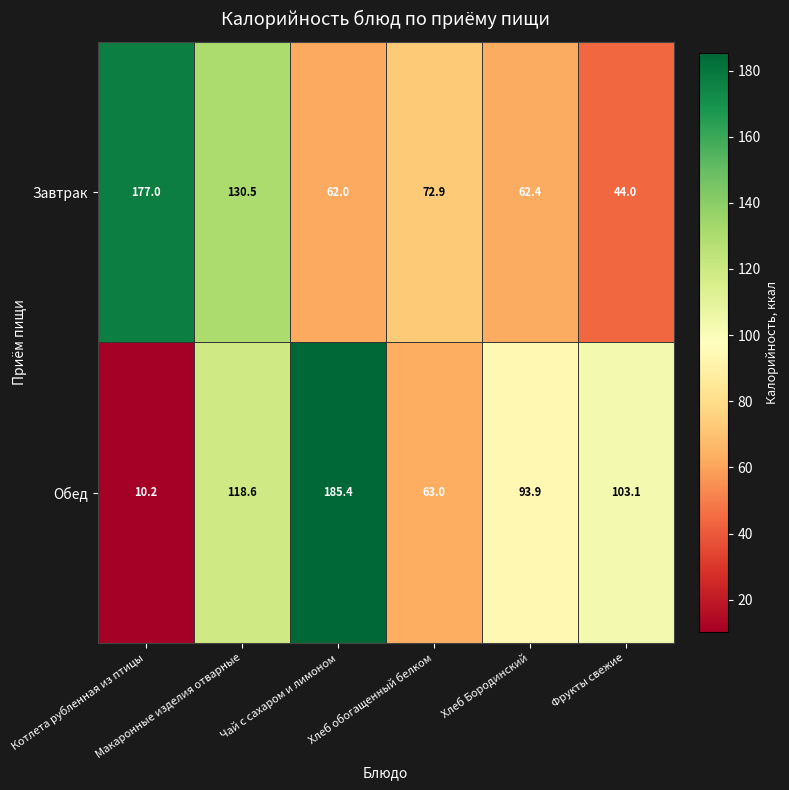

How many data points does each series have?

6